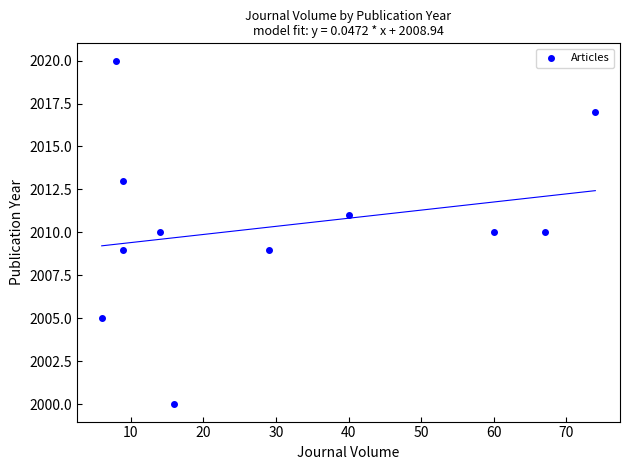

What is the average Y value?

2010